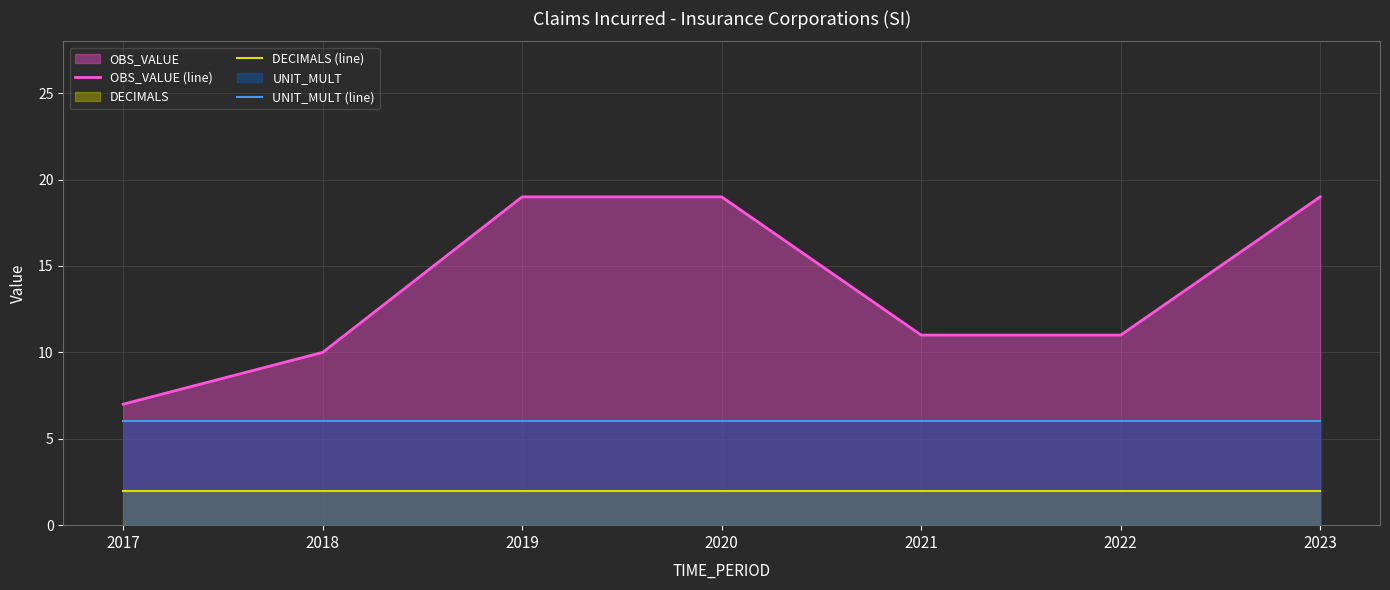

List the series in order of their peak value, highest first.

OBS_VALUE (line), UNIT_MULT (line), DECIMALS (line)